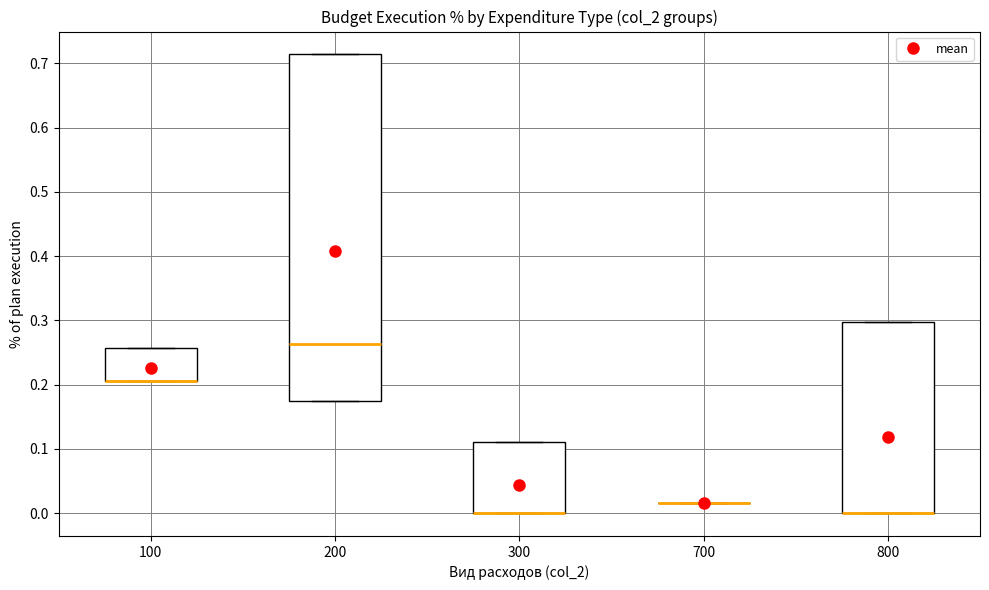

Comparing the boxes themselves (not the whiskers), which one is the tallest?

200